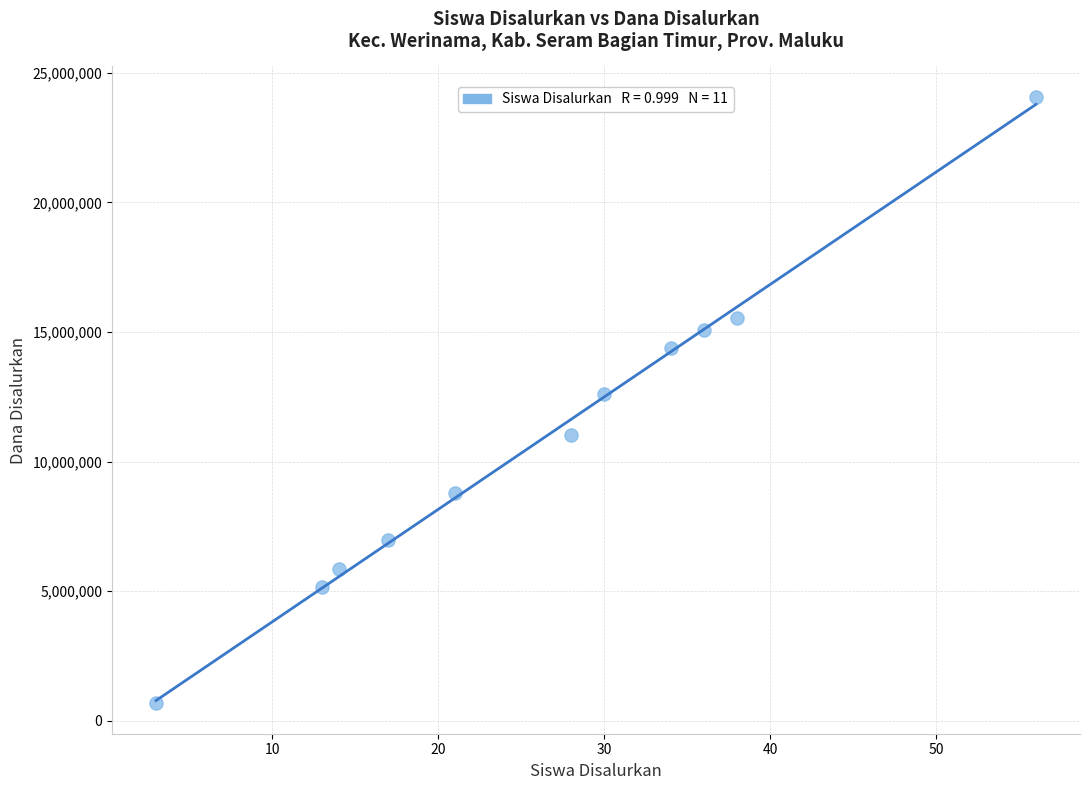

What is the range of X values (max minus min)?

53